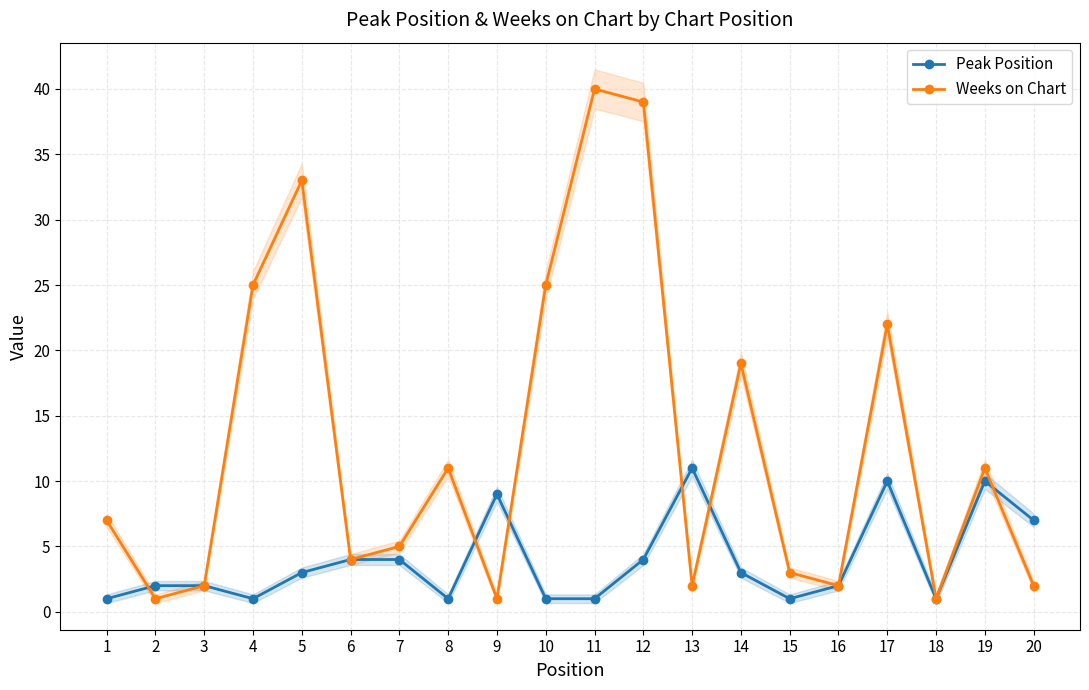

At which category is the sum across all series the highest?

12